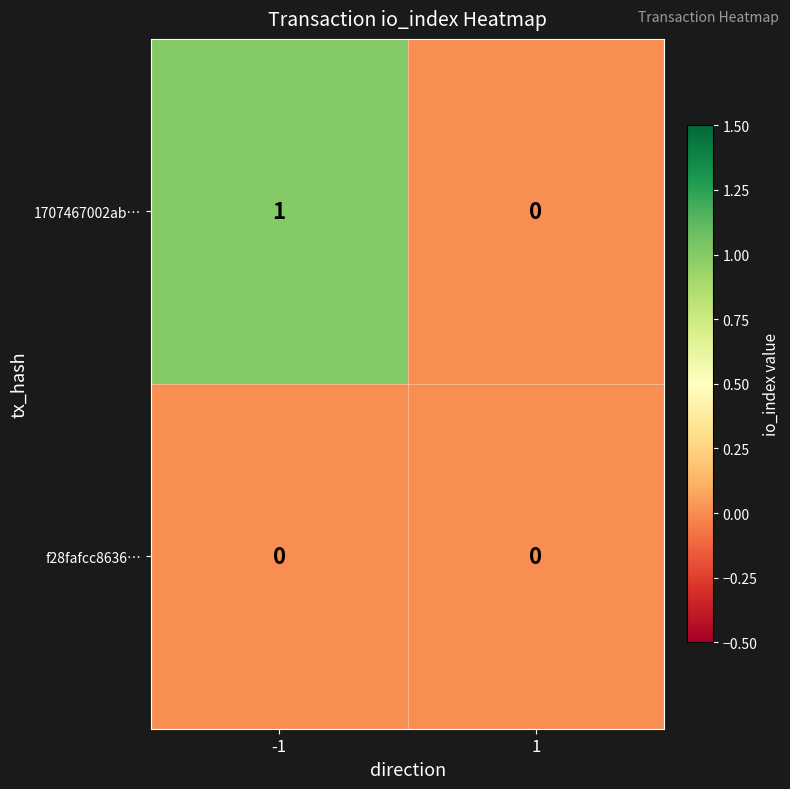

Which series has the widest spread of values?

1707467002ab…